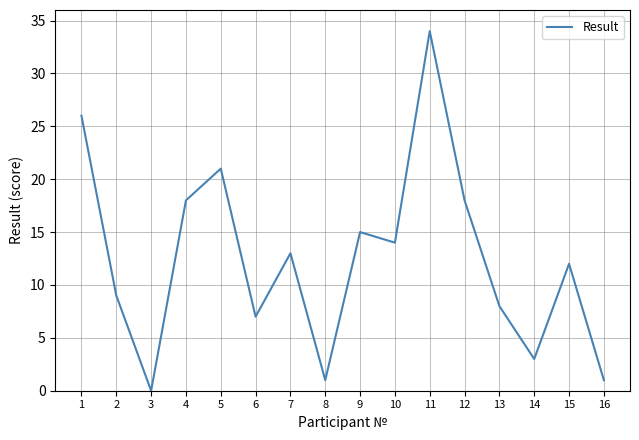

What is the greatest value displayed?

34